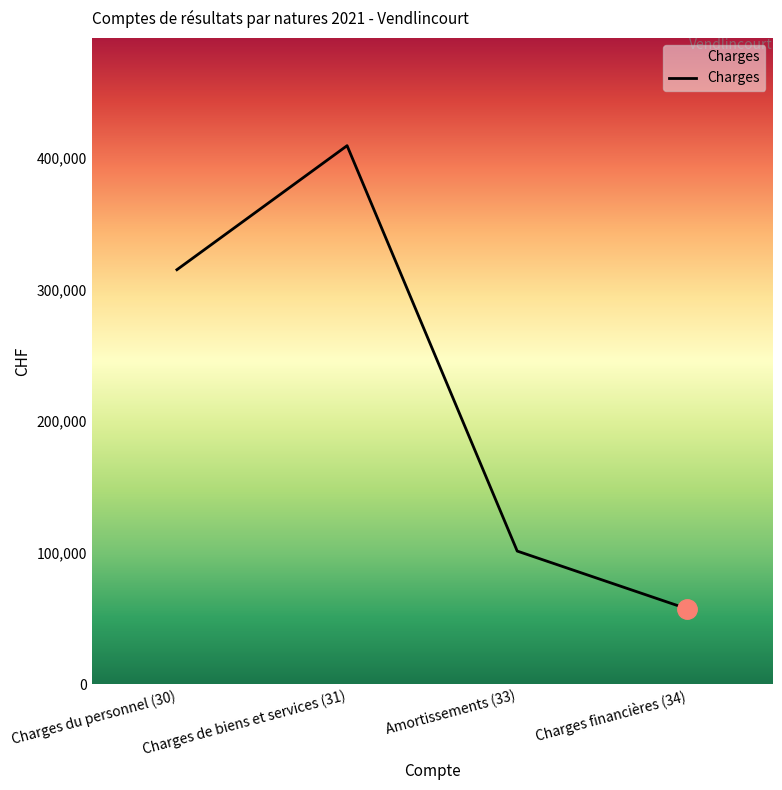

Reading left to right, what are all the values shown in this chart?

Charges du personnel (30)=314902.2	Charges de biens et services (31)=409134.8	Amortissements (33)=101119.0	Charges financières (34)=57204.0